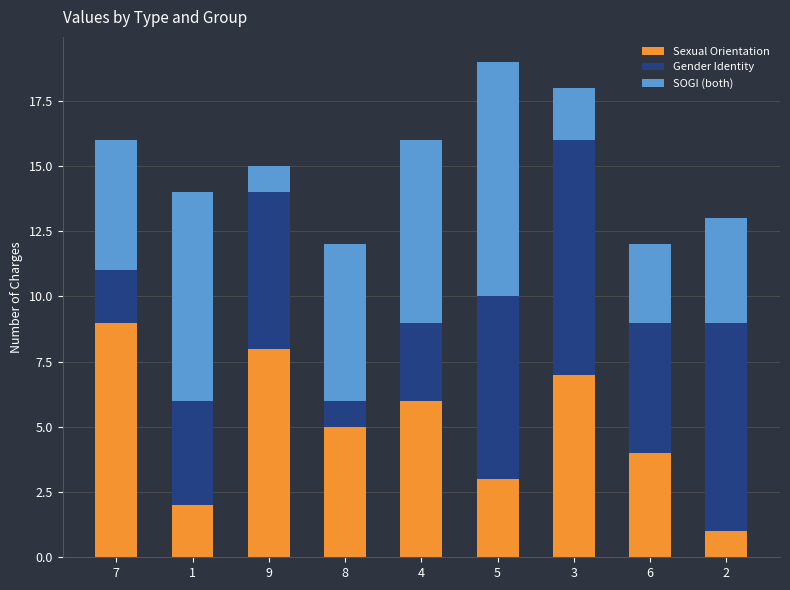

What is the average value of the Sexual Orientation series?

5